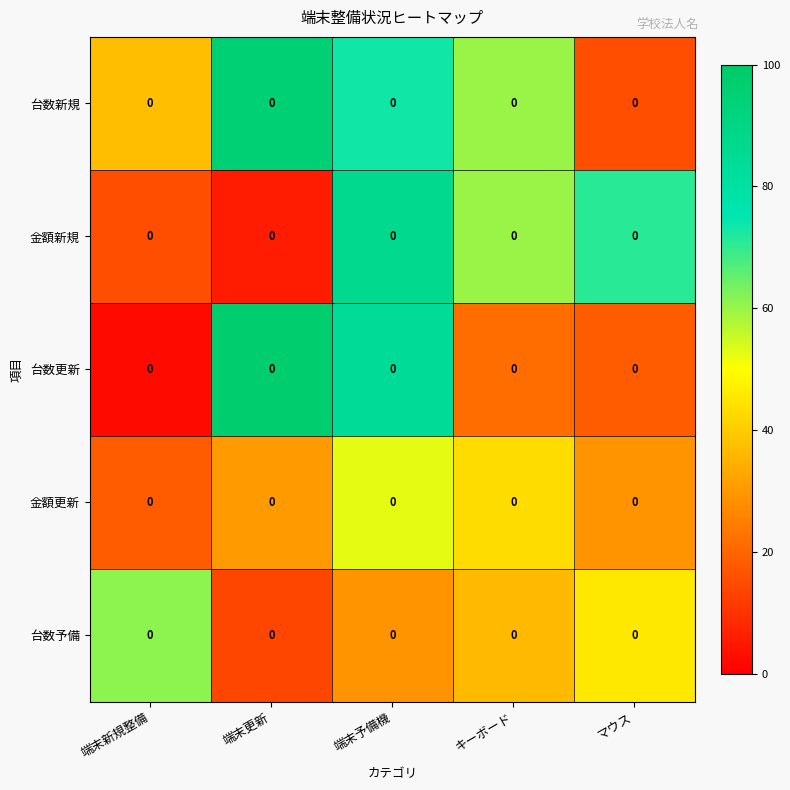

What is the total value across all series at 端末予備機?

324.8